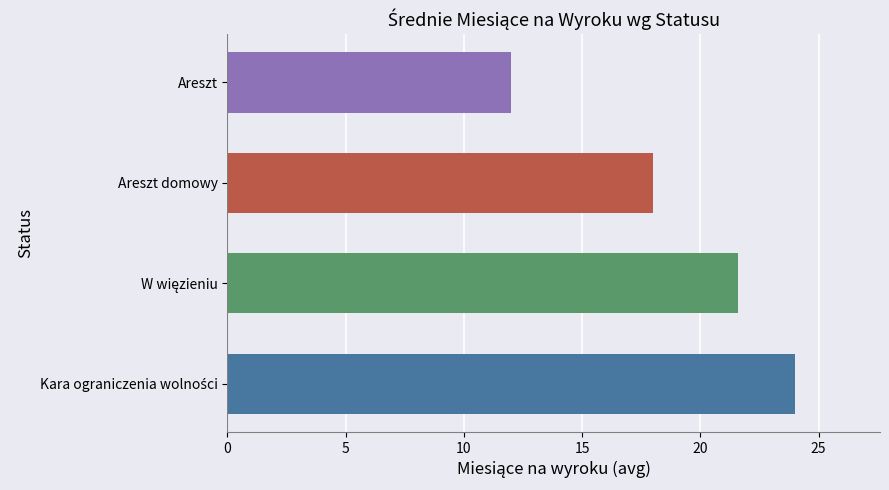

What is the difference between the second highest and minimum values?

9.6